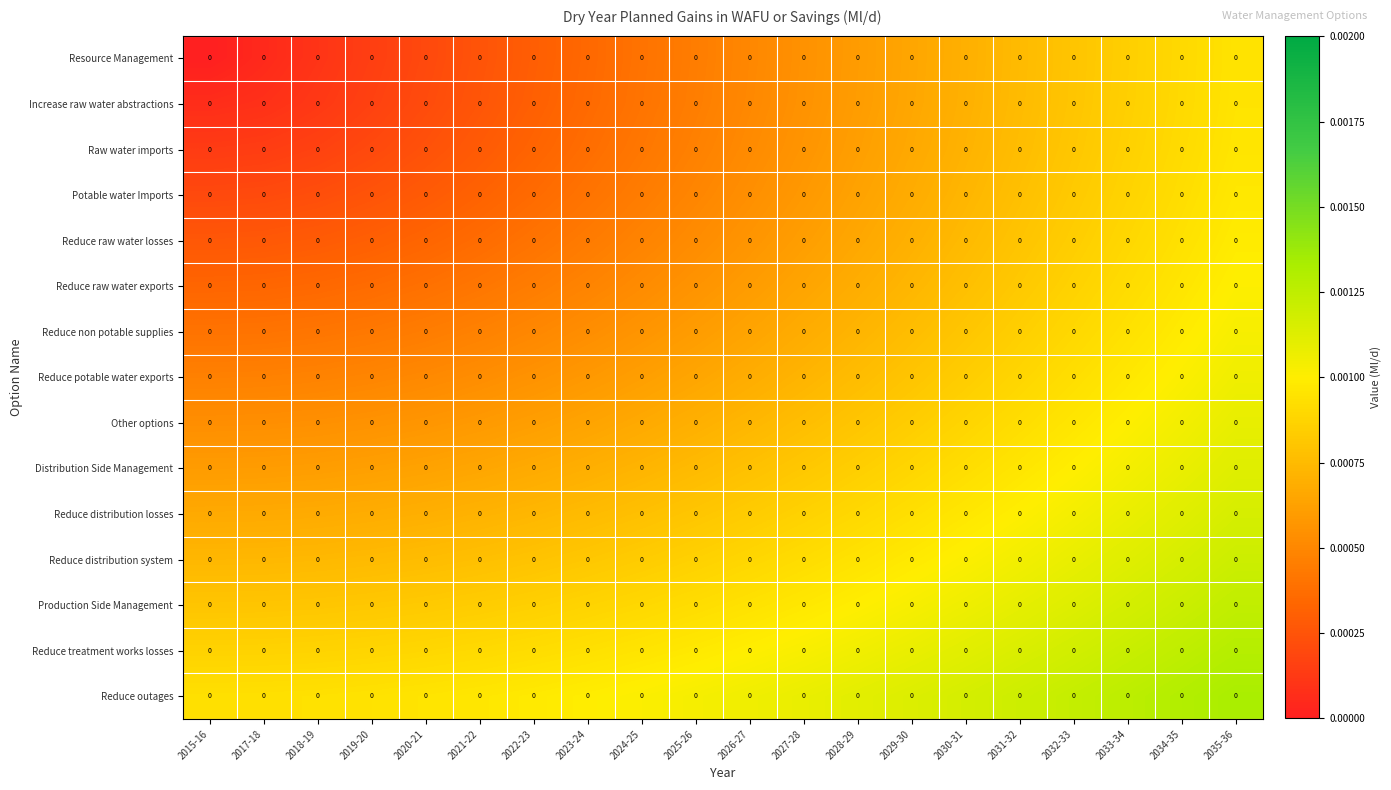

True or false: Production Side Management has a value of 0.0 at 2034-35.

True